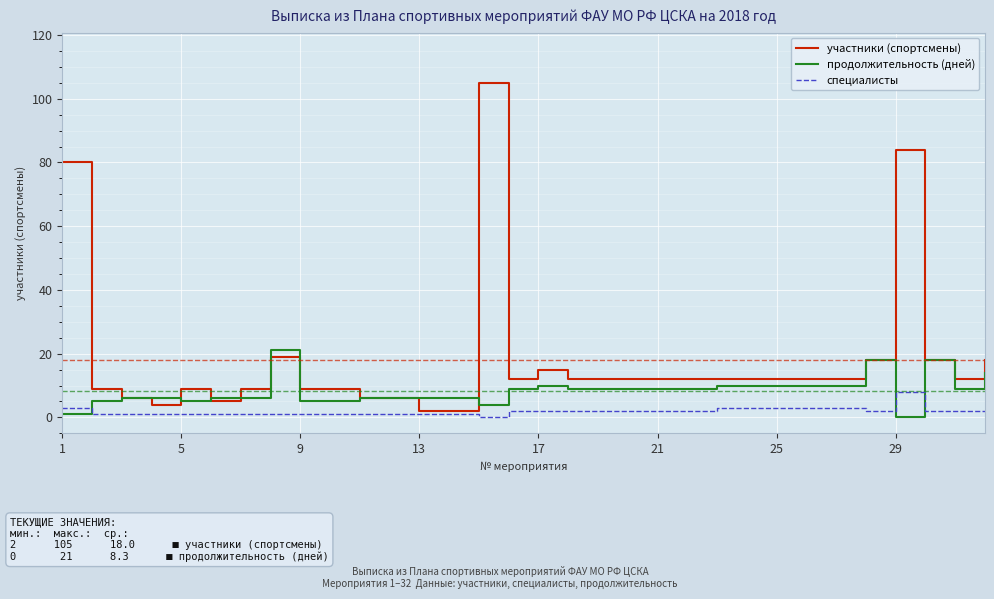

What is the average value of the специалисты series?

2